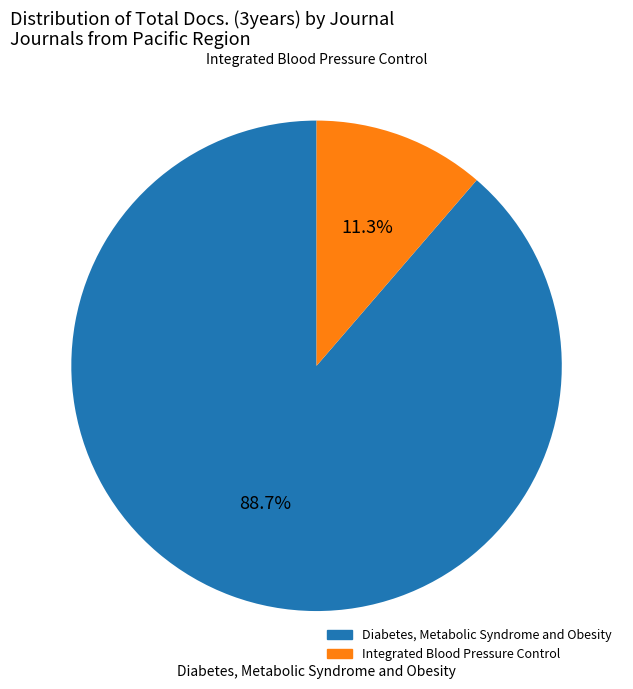

Rank the categories by value from lowest to highest.

Integrated Blood Pressure Control, Diabetes, Metabolic Syndrome and Obesity